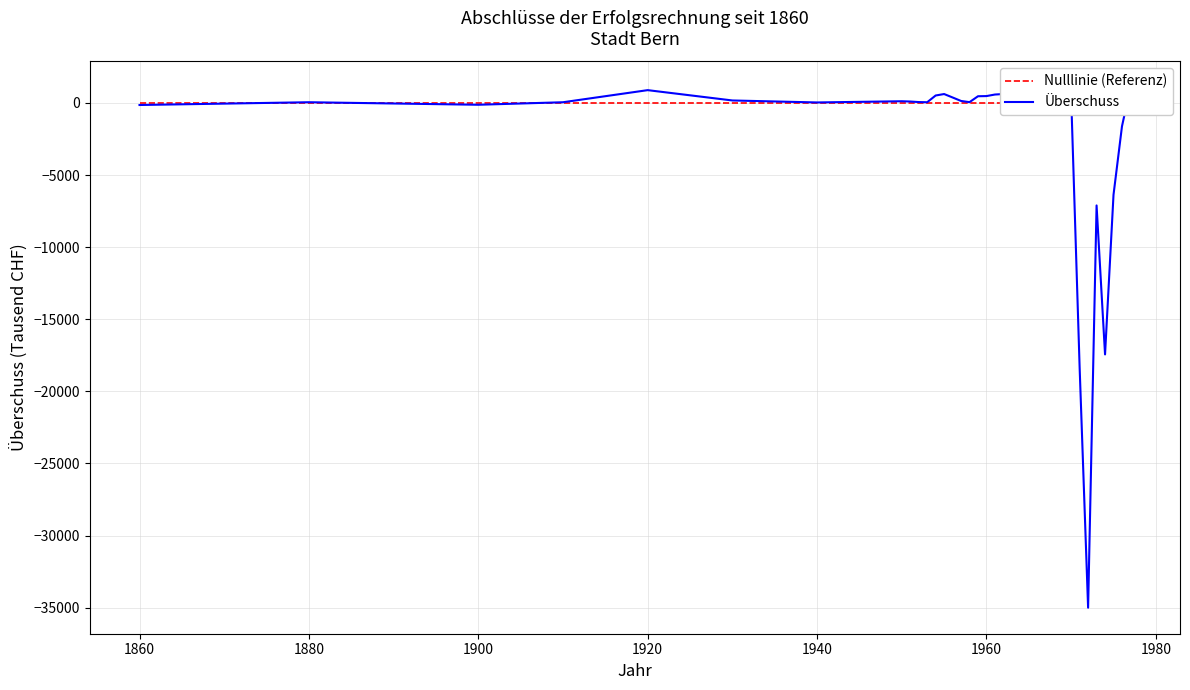

How many values in the Überschuss series exceed 115?

17